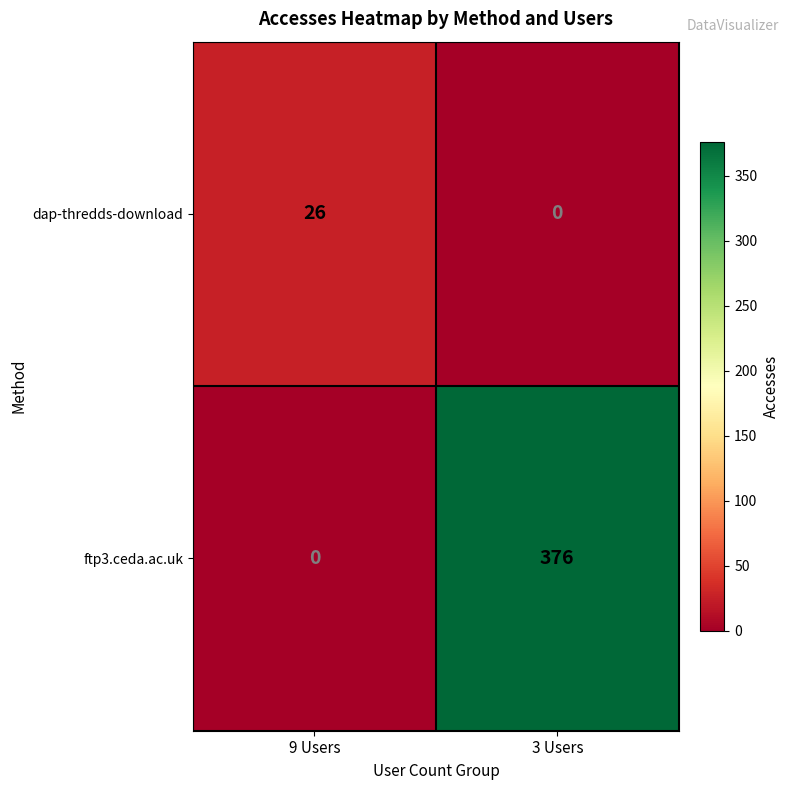

What is the maximum value for dap-thredds-download?

26